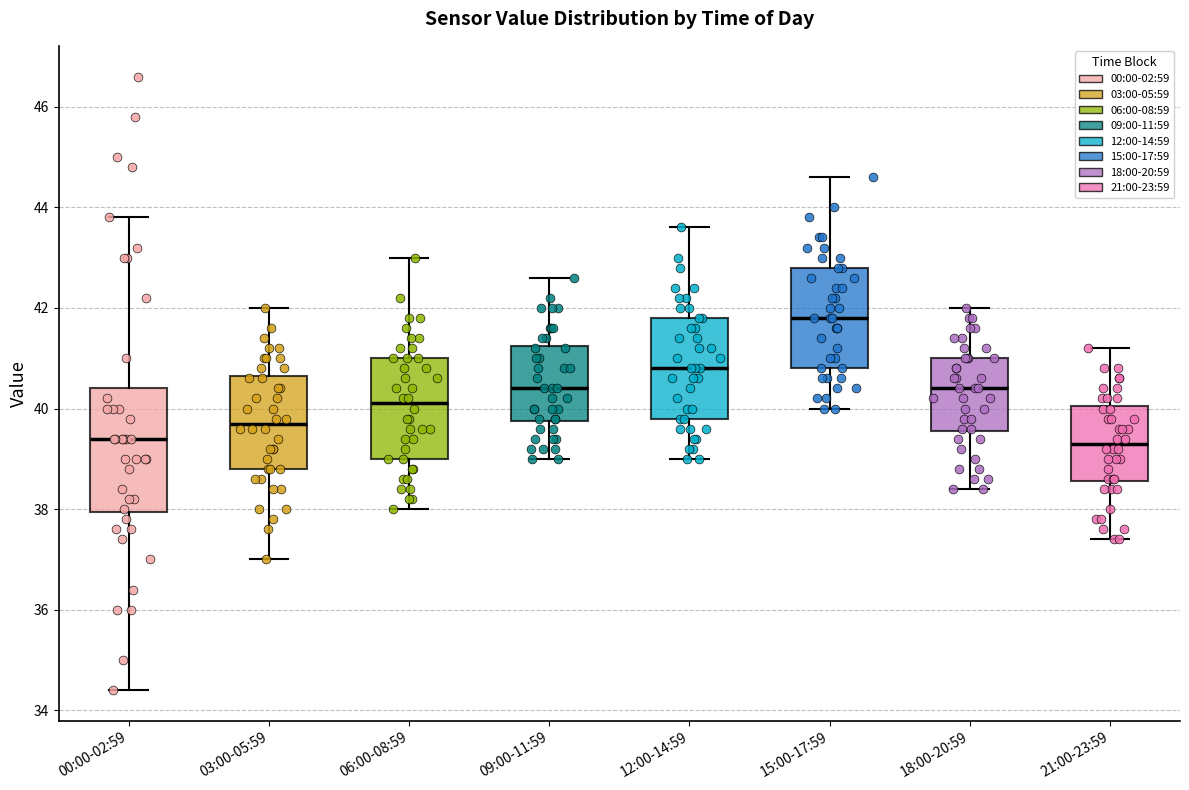

Where does the median line of the box for 03:00-05:59 sit on the y-axis? The values are not printed on the chart, so give them approximately, as read against the axis.

39.8